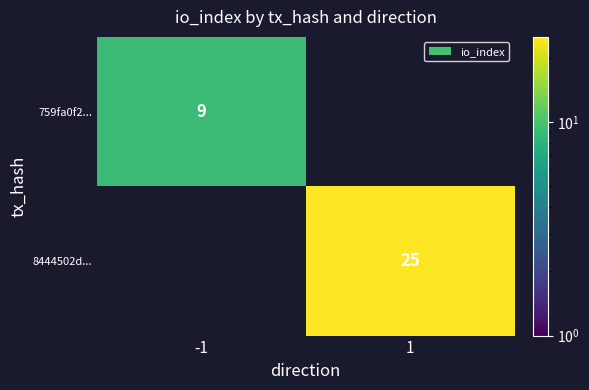

The value of 759fa0f2... at -1 is 16. True or false?

False